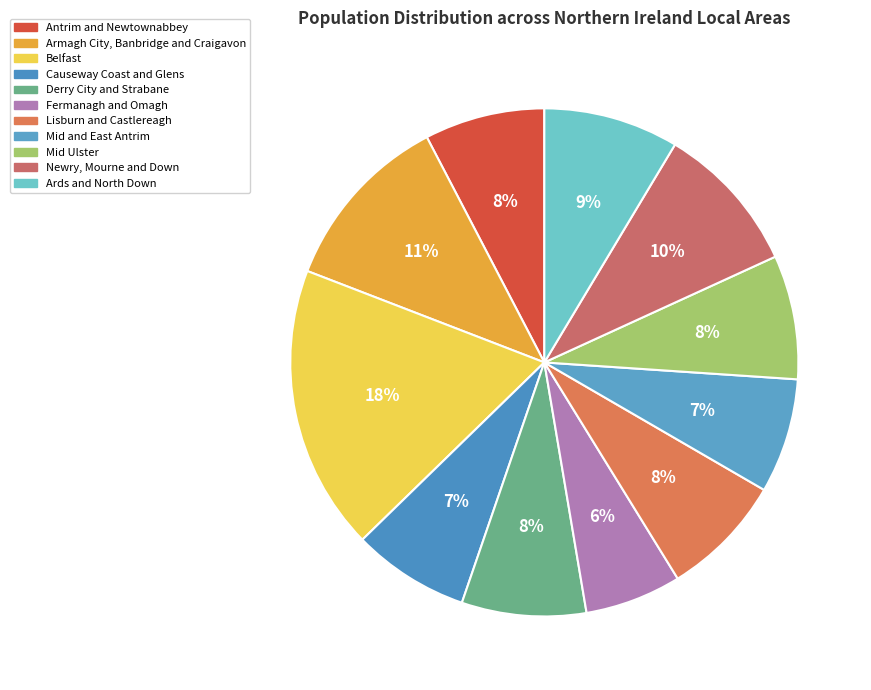

Is Lisburn and Castlereagh the majority of the pie?

No